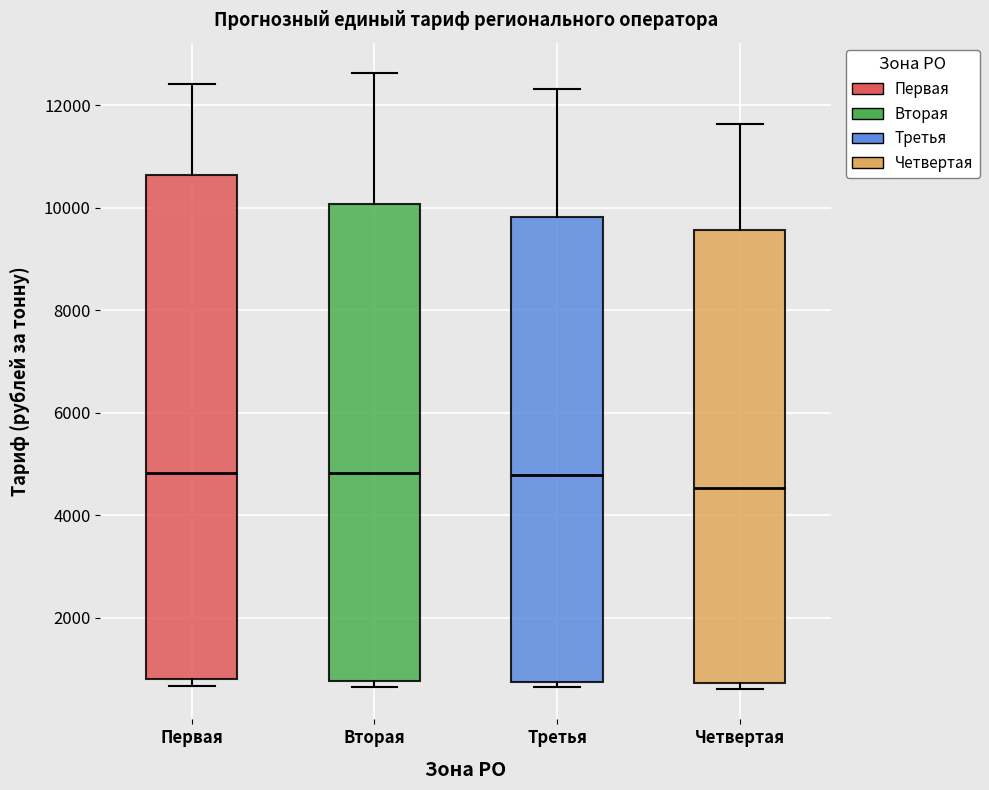

Reading left to right, transcribe this box plot: for each box, give where its median line is, the range the box spans, and where its two whiskers end, as read against the y-axis. The values are not printed on the chart, so give them approximately, as read against the axis.

Первая: median 4800, box 800 to 10600, whiskers 600 to 12400
Вторая: median 4800, box 800 to 10000, whiskers 600 to 12600
Третья: median 4800, box 800 to 9800, whiskers 600 to 12400
Четвертая: median 4600, box 800 to 9600, whiskers 600 to 11600